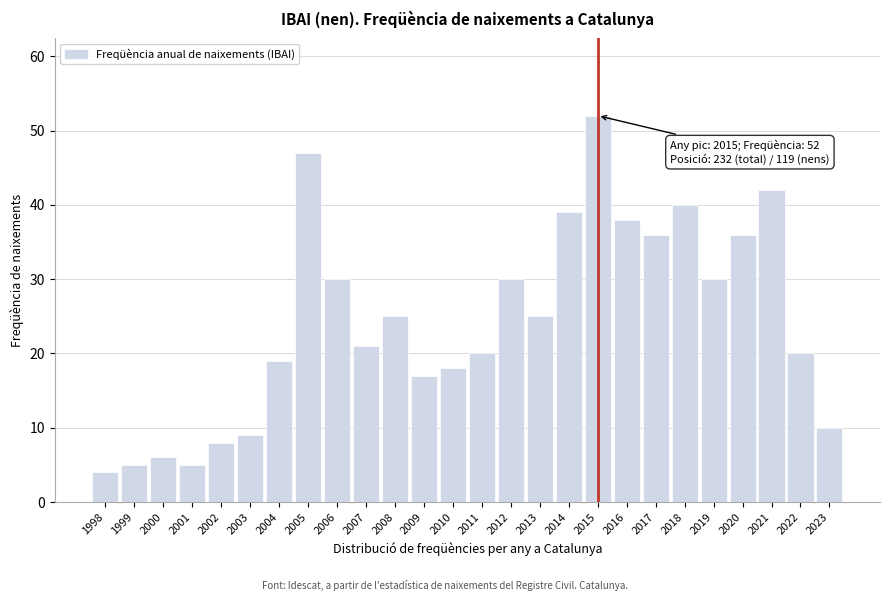

Reading left to right, transcribe all the data shown in this chart.

1998=4	1999=5	2000=6	2001=5	2002=8	2003=9	2004=19	2005=47	2006=30	2007=21	2008=25	2009=17	2010=18	2011=20	2012=30	2013=25	2014=39	2015=52	2016=38	2017=36	2018=40	2019=30	2020=36	2021=42	2022=20	2023=10